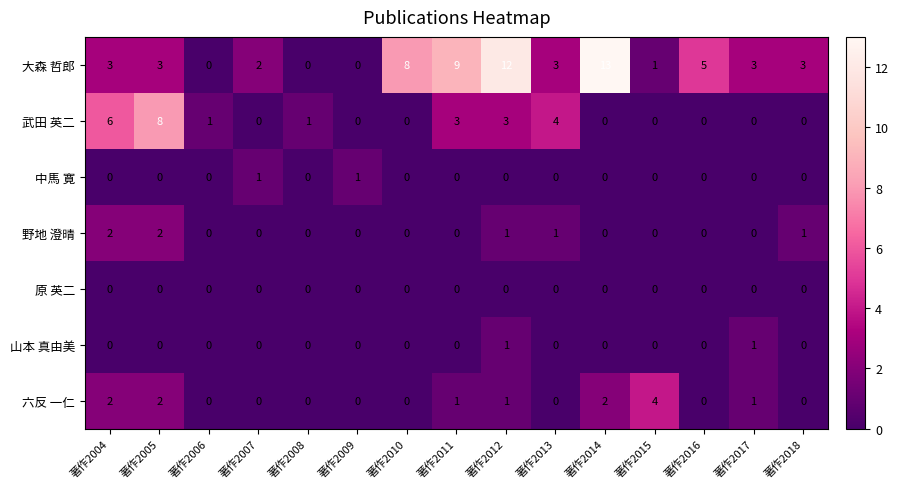

What is the maximum value shown in the chart?

13